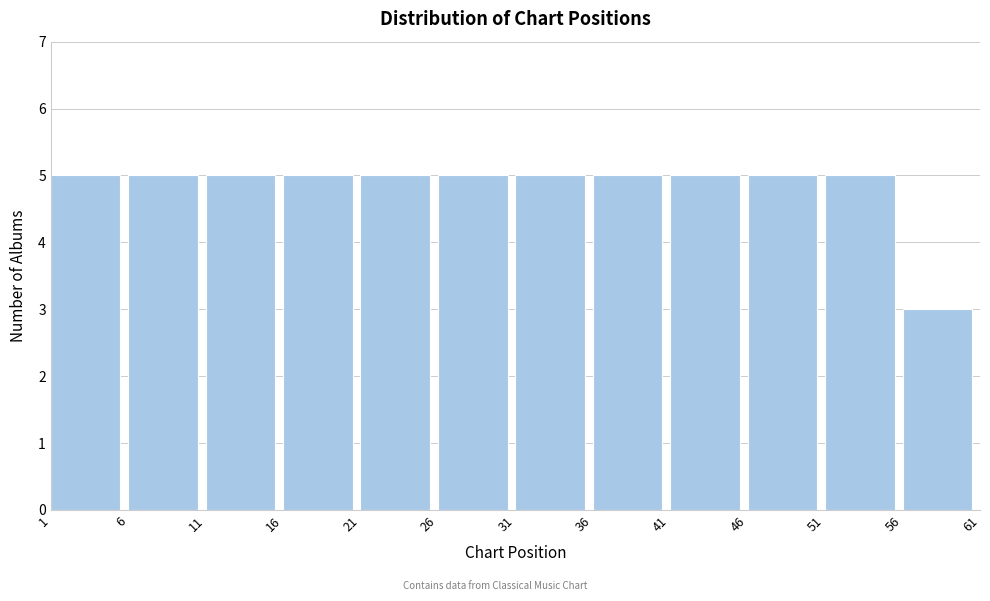

What is the height of the bar covering 16 to 21 on the x-axis? The values are not printed on the chart, so give them approximately, as read against the axis.

5